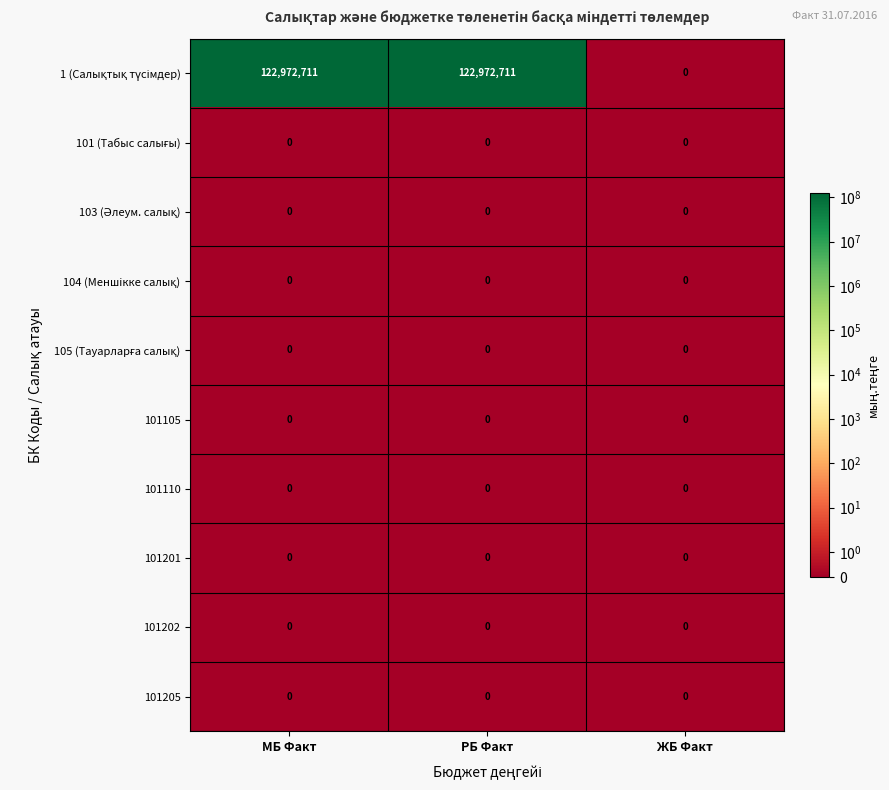

How many data points does each series have?

3